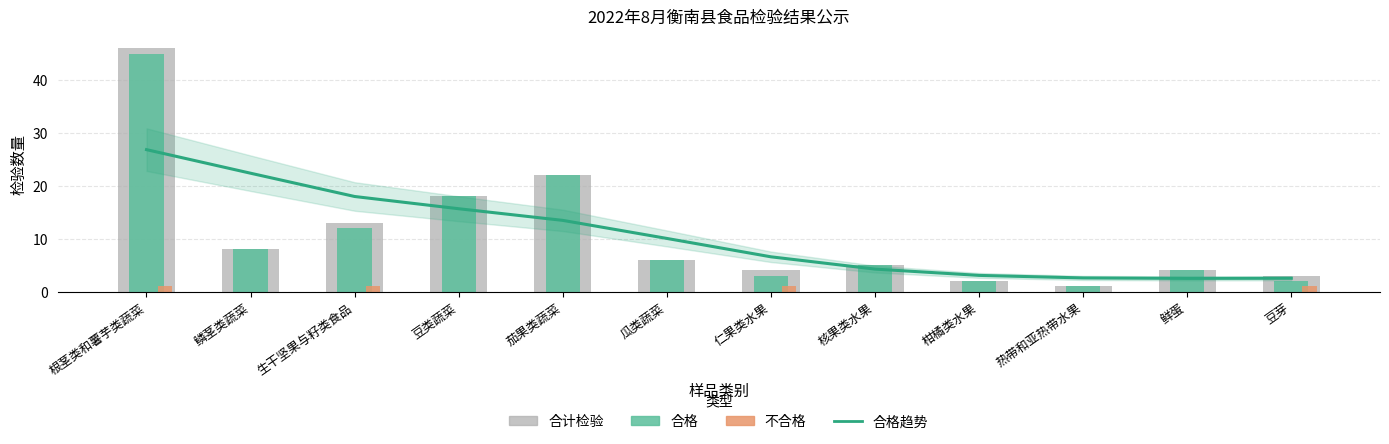

The 合格趋势 series shows 15.7 at 豆类蔬菜. True or false?

True